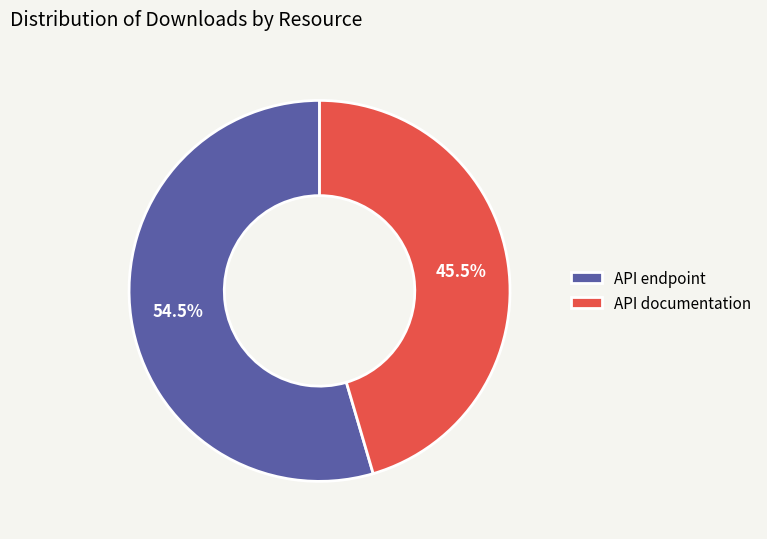

Rank the categories by value from lowest to highest.

API documentation, API endpoint